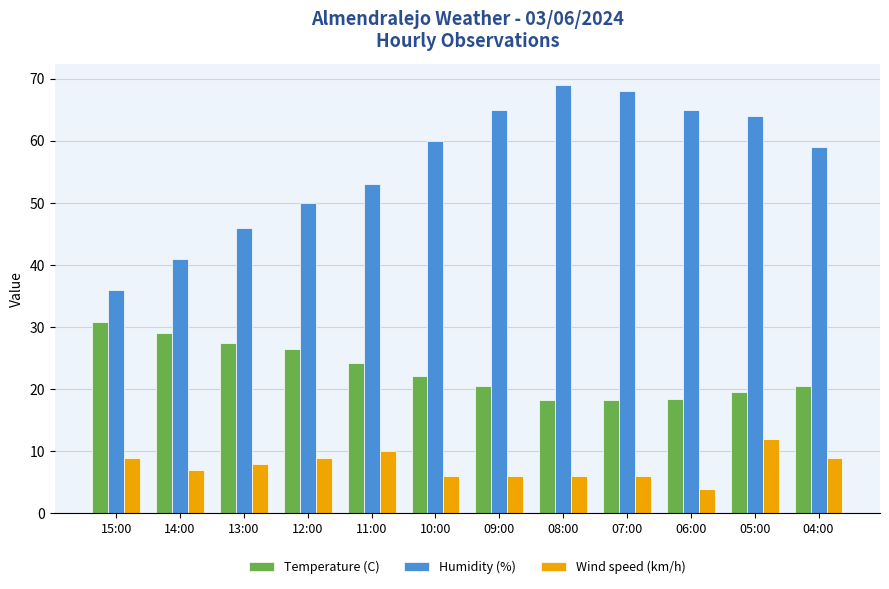

What is the greatest value displayed?

69.0